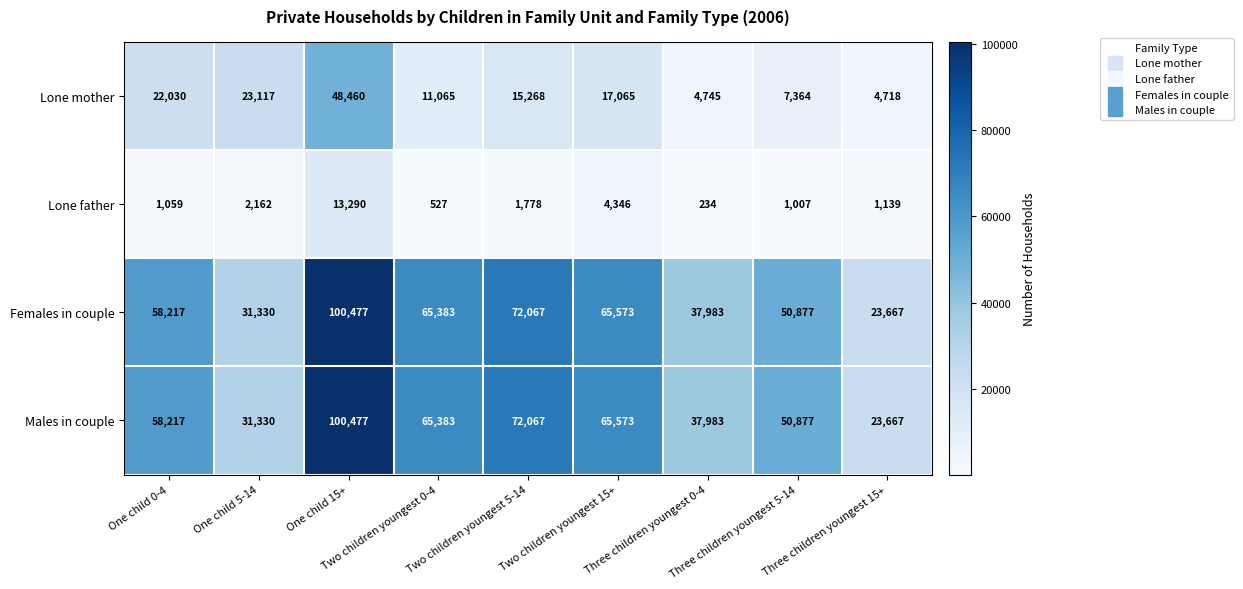

At how many categories does at least one series exceed 47779?

6